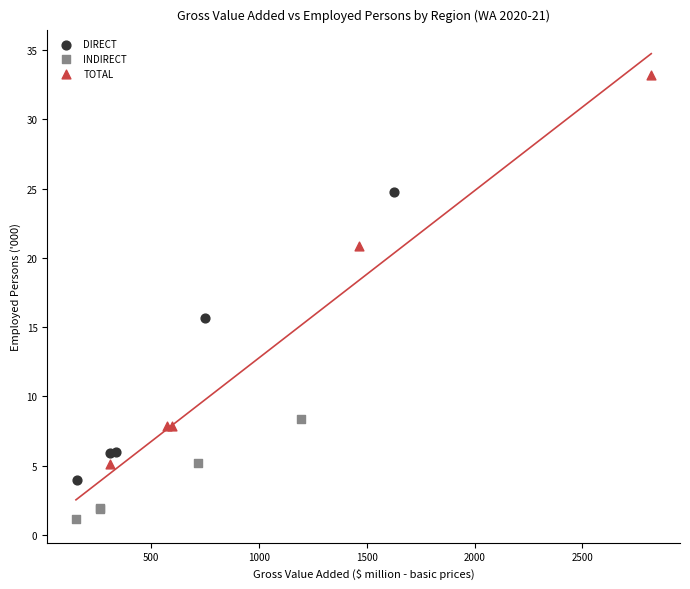

Which series reaches the minimum Y coordinate?

INDIRECT